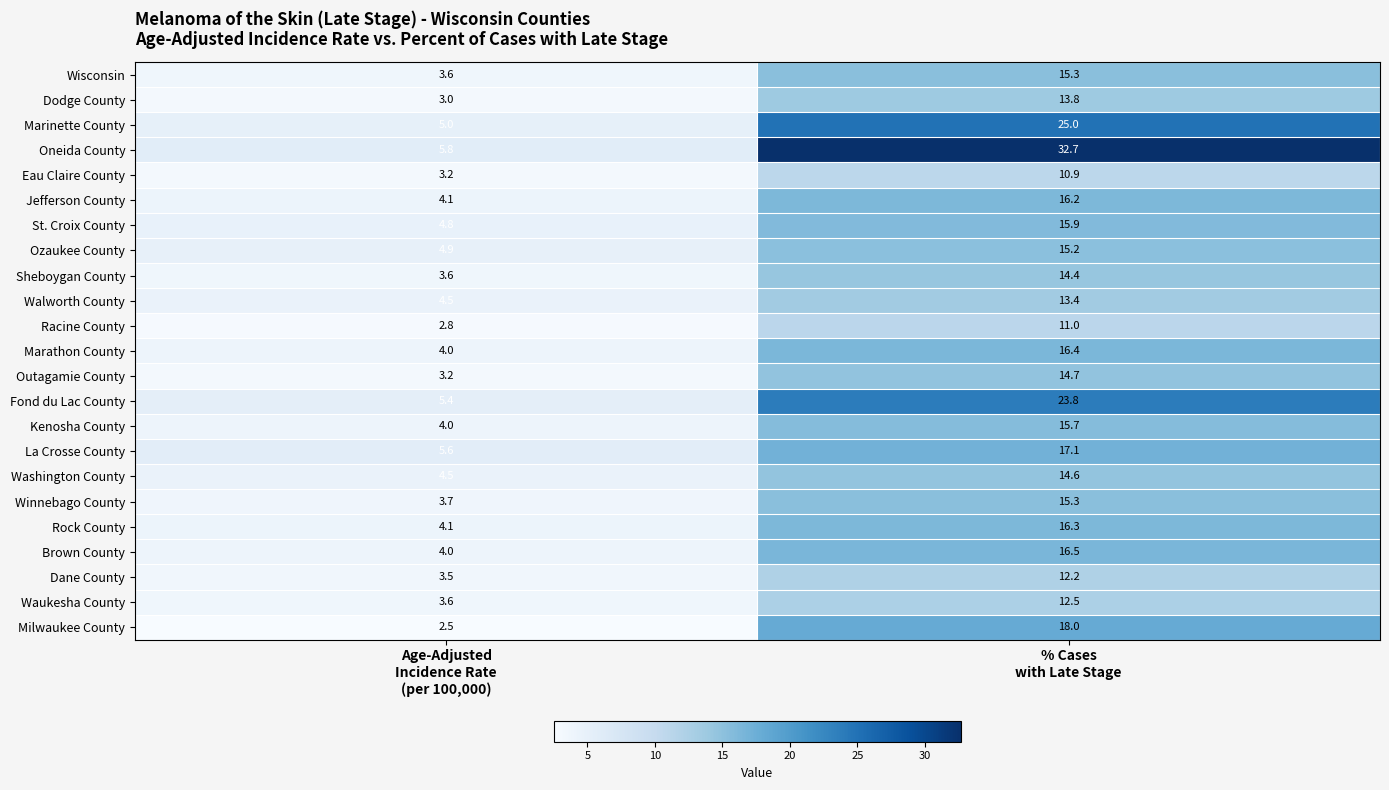

Which series has the widest spread of values?

Oneida County